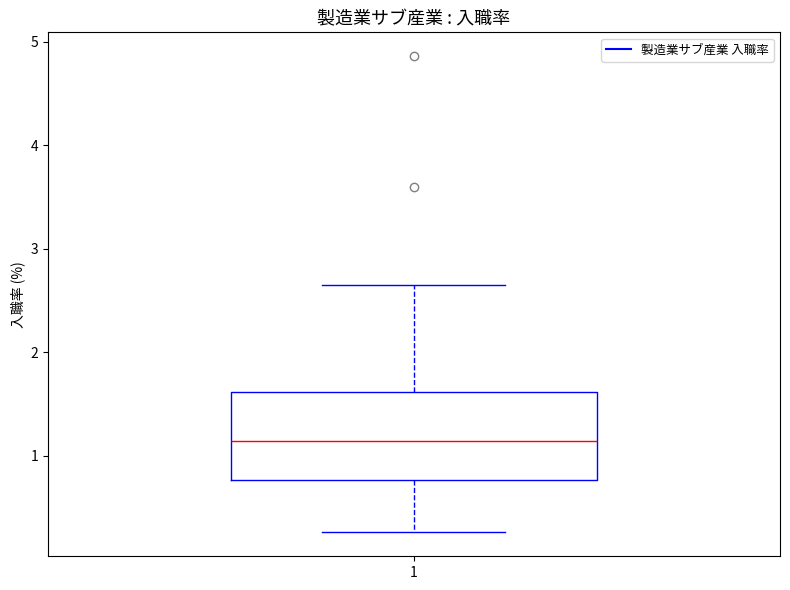

Transcribe this box plot: give where the median line is, the range the box spans, and where the two whiskers end, as read against the y-axis. The values are not printed on the chart, so give them approximately, as read against the axis.

median 1.1, box 0.8 to 1.6, whiskers 0.3 to 2.7